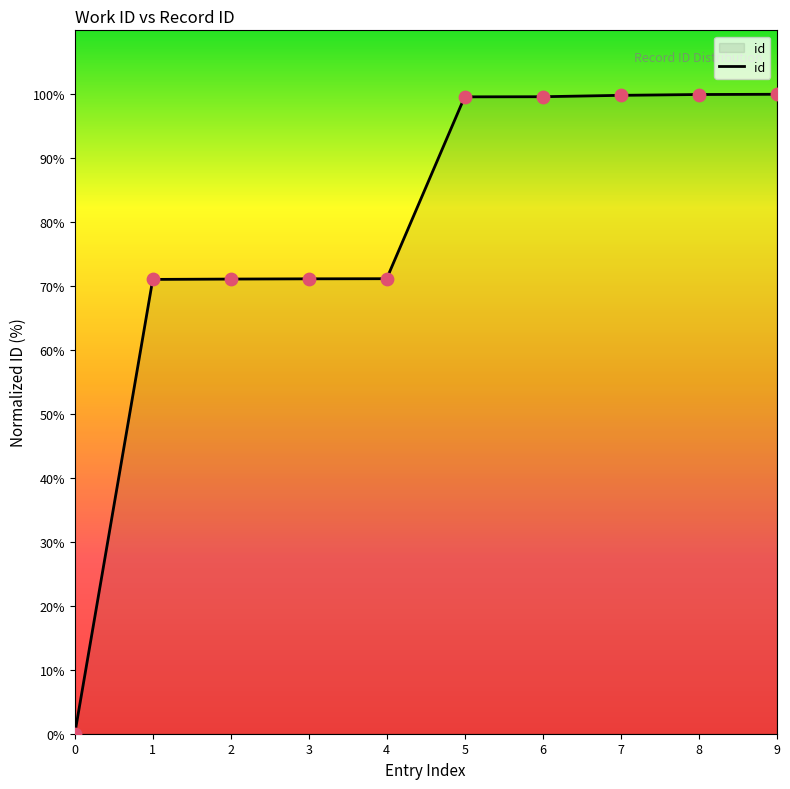

What is the ratio of the value at 8 to the value at 5?

1.0